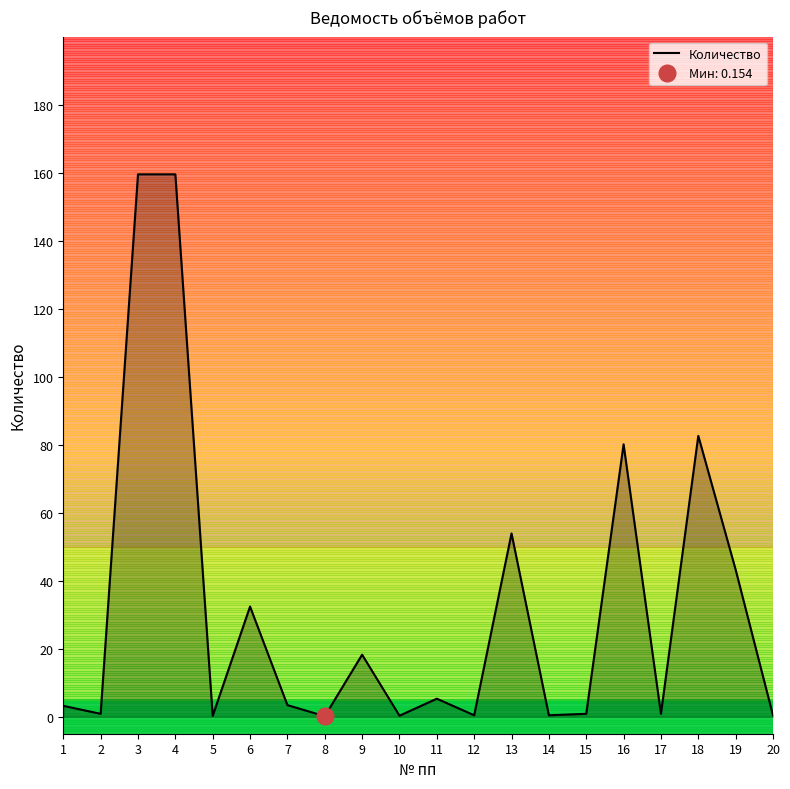

How many data points are less than 3?

9